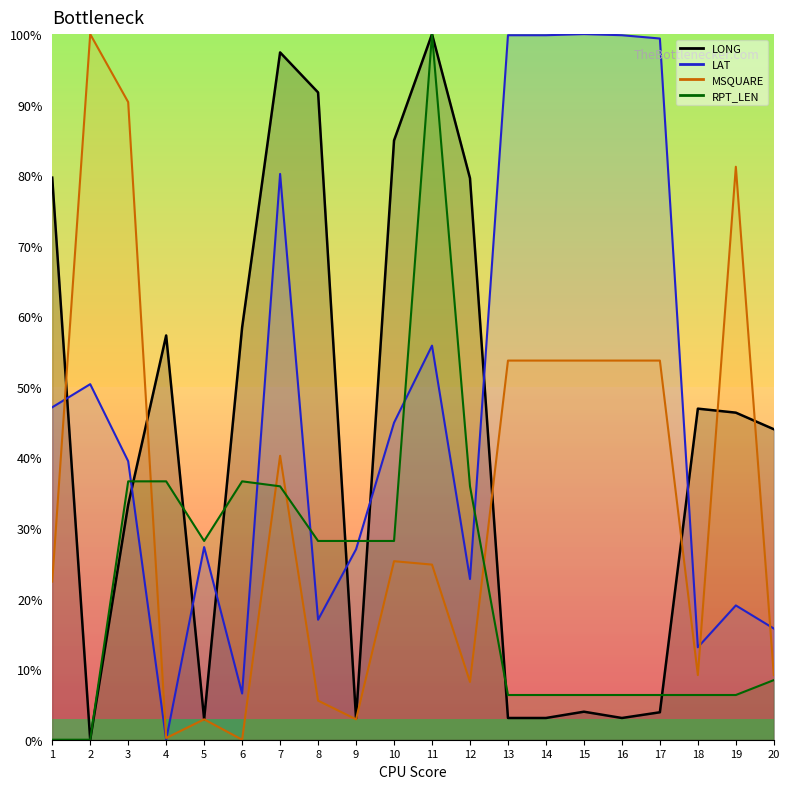

What is the sum of the LONG values at 17 and 6?

62.3